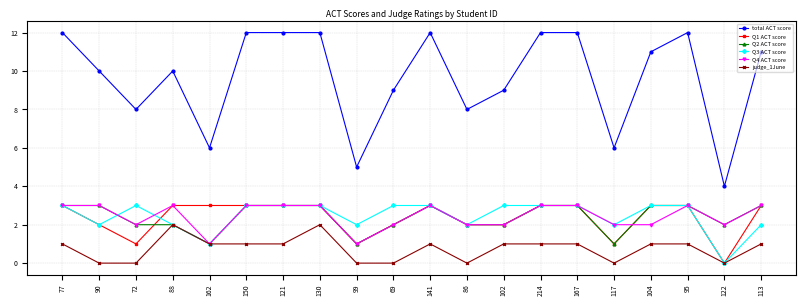

What is the highest value of the Q1 ACT score series?

3